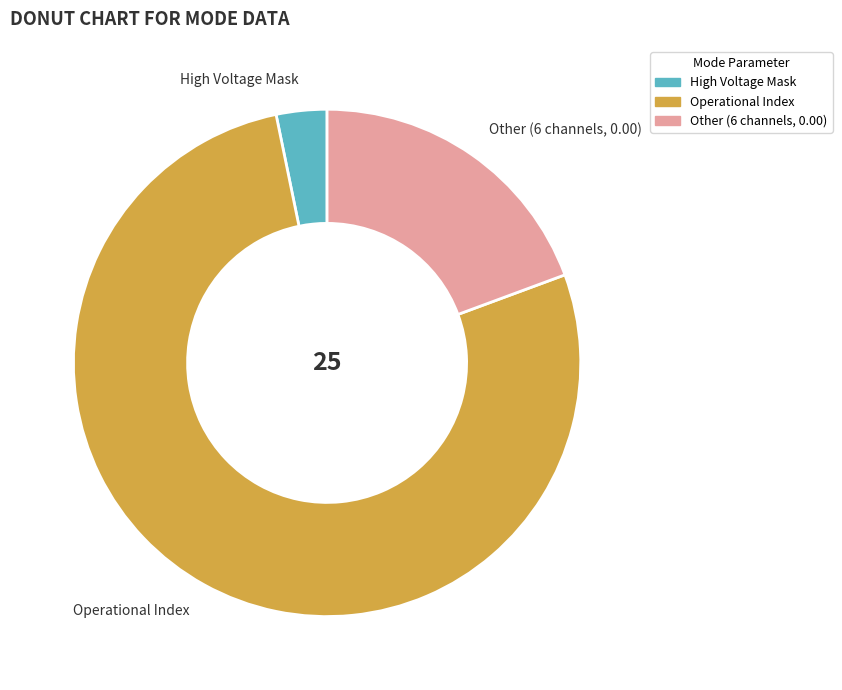

Which slice is the largest?

Operational Index